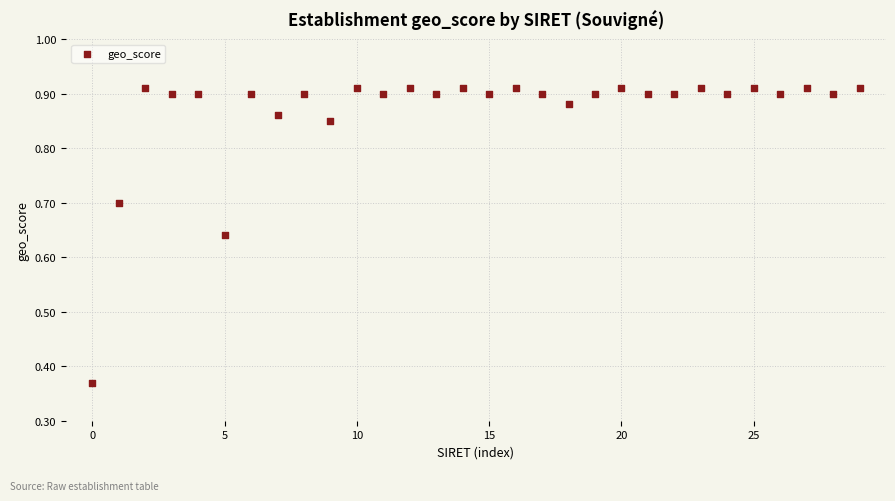

What is the range of Y values (max minus min)?

0.5